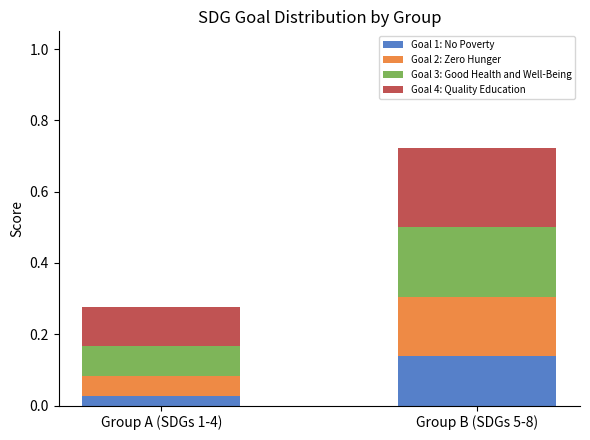

Rank the categories by Goal 1: No Poverty value from highest to lowest.

Group B (SDGs 5-8), Group A (SDGs 1-4)